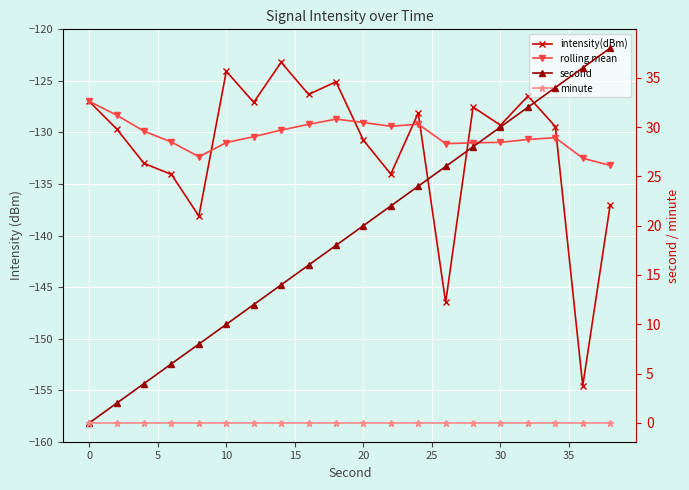

What are all the series names shown in the legend?

intensity(dBm), rolling mean, second, minute